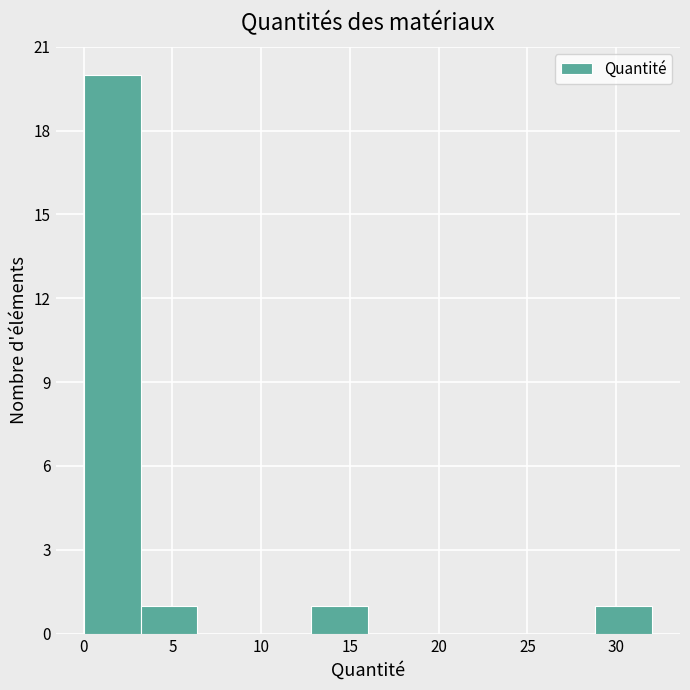

Reading left to right, transcribe this chart: for each bar, give the range it covers on the x-axis and its height. Neither the bar edges nor the heights are printed on the chart, so give them approximately, as read against the axes.

0.0 to 3.0: 20
3.0 to 6.5: 1
6.5 to 9.5: 0
9.5 to 13.0: 0
13.0 to 16.0: 1
16.0 to 19.0: 0
19.0 to 22.5: 0
22.5 to 25.5: 0
25.5 to 29.0: 0
29.0 to 32.0: 1